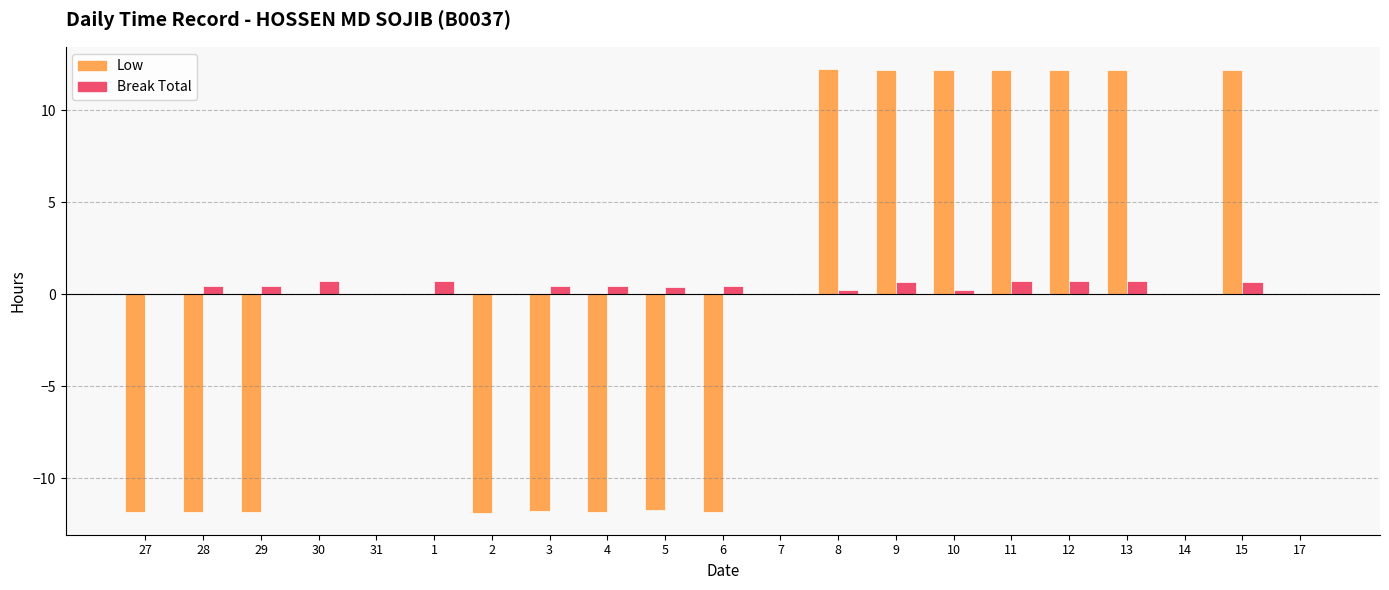

What is the approximate value of Break Total at 12?

0.7